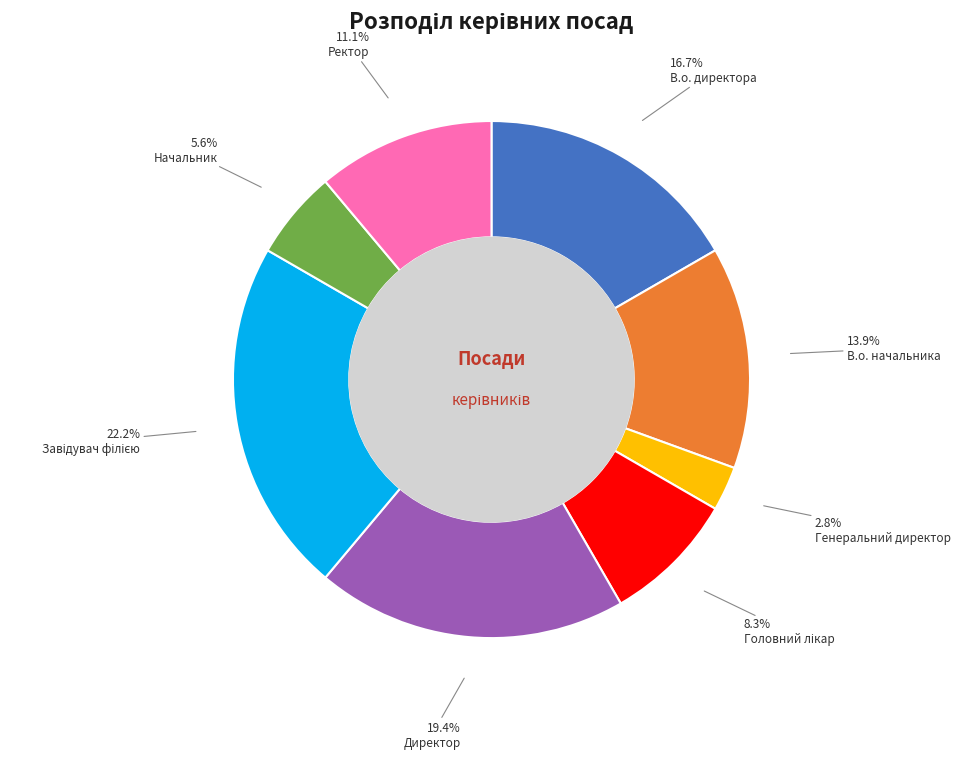

Count the number of slices in the pie.

8